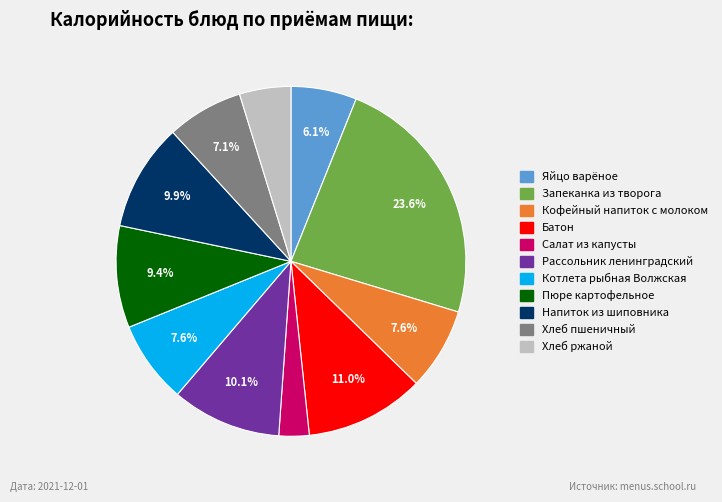

Combined, do Батон and Пюре картофельное account for over 50%?

No